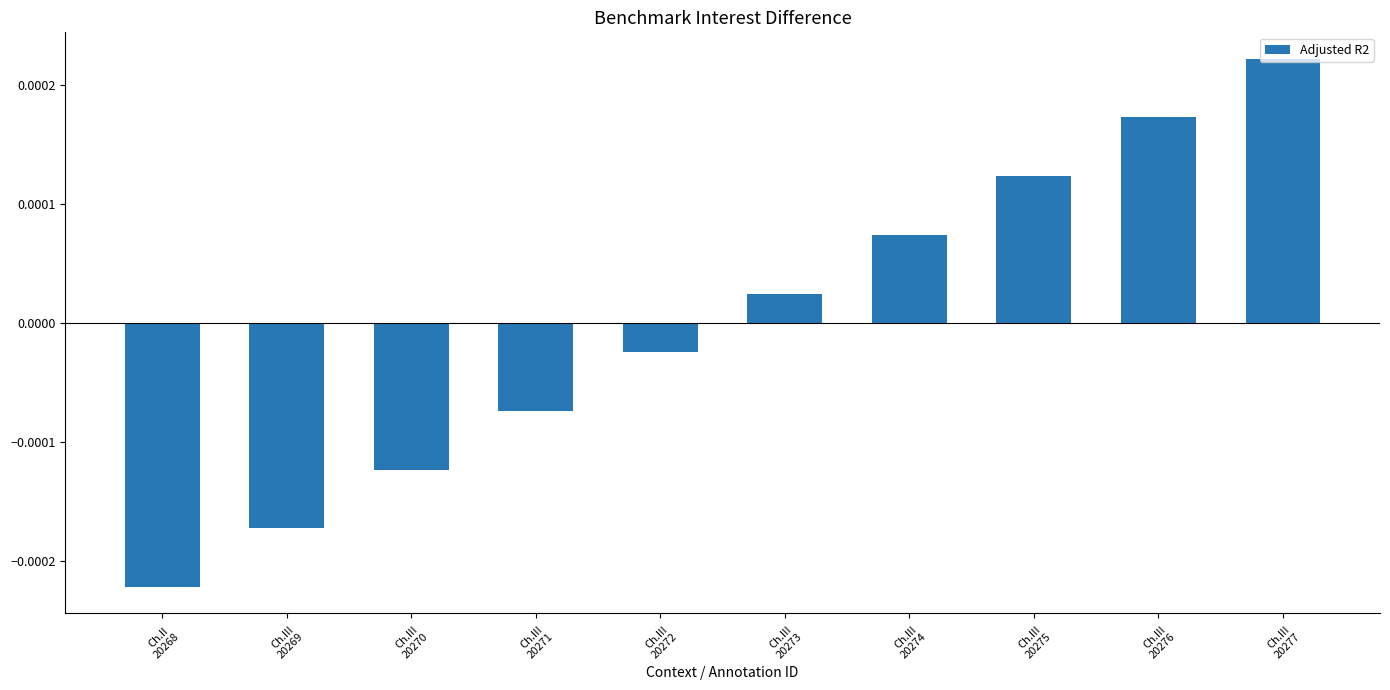

What is the label of the 5th bar from the right?

Ch.III
20273